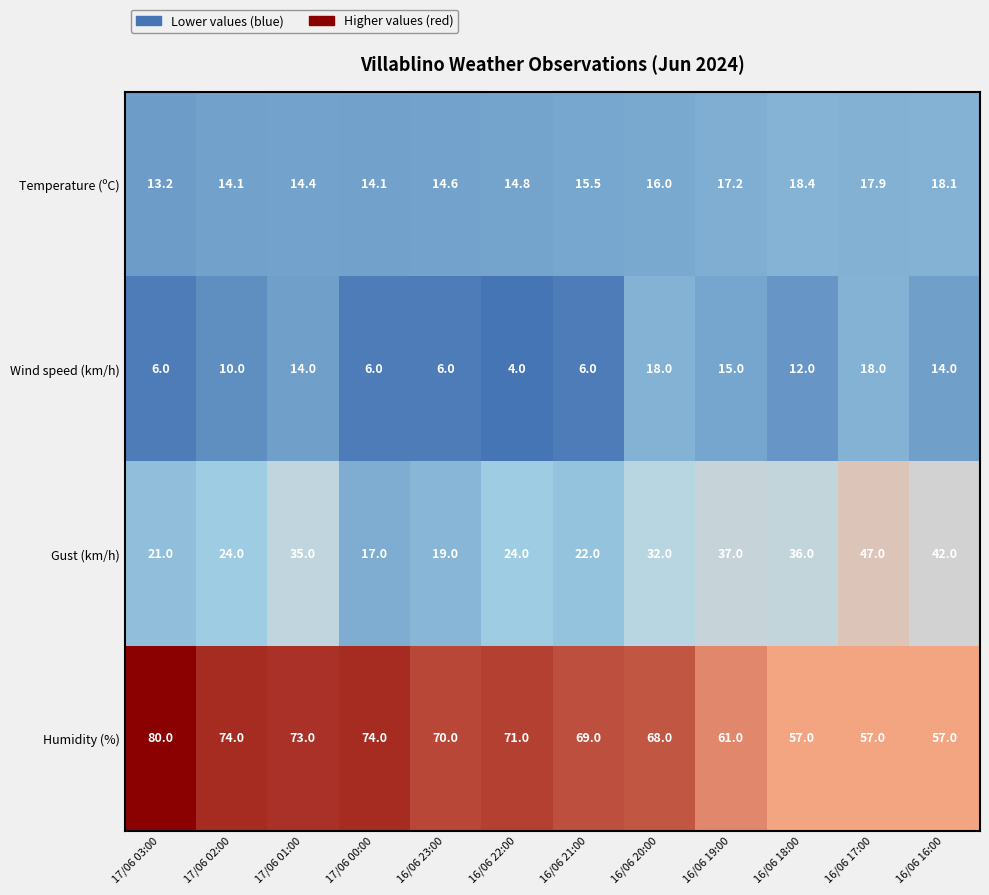

The value of Humidity (%) at 16/06 20:00 is 68.0. True or false?

True